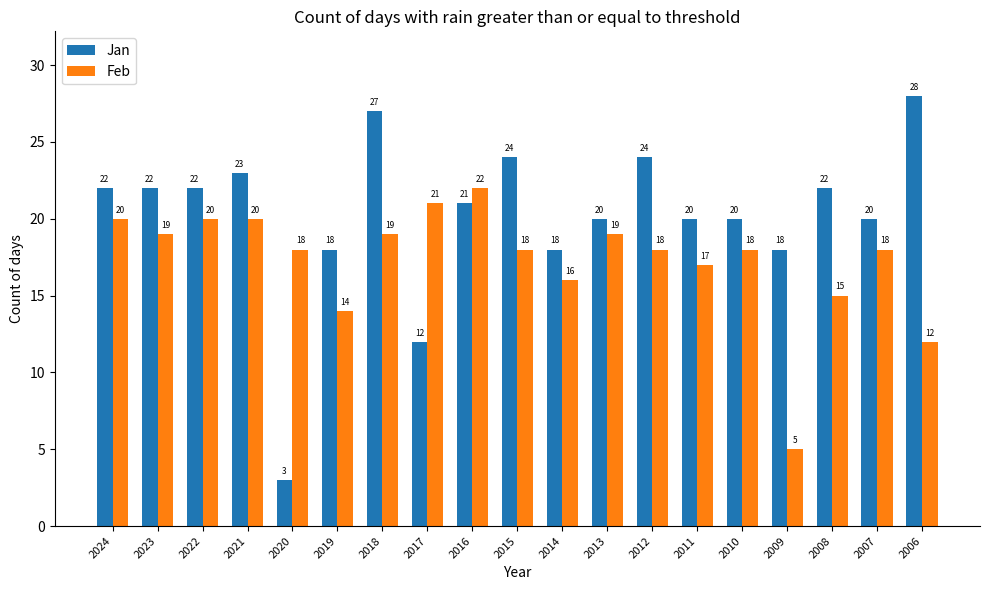

Which series has the widest spread of values?

Jan